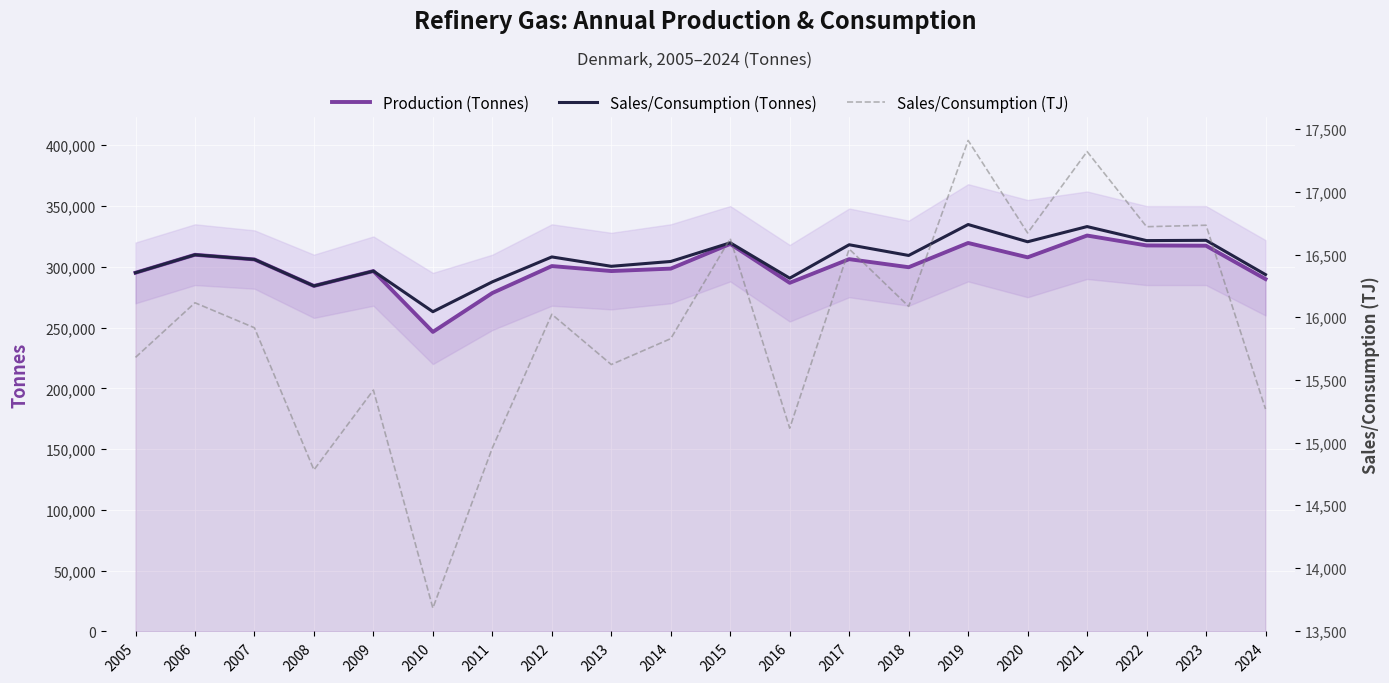

How many interior local valleys does the Sales/Consumption (TJ) series have?

7